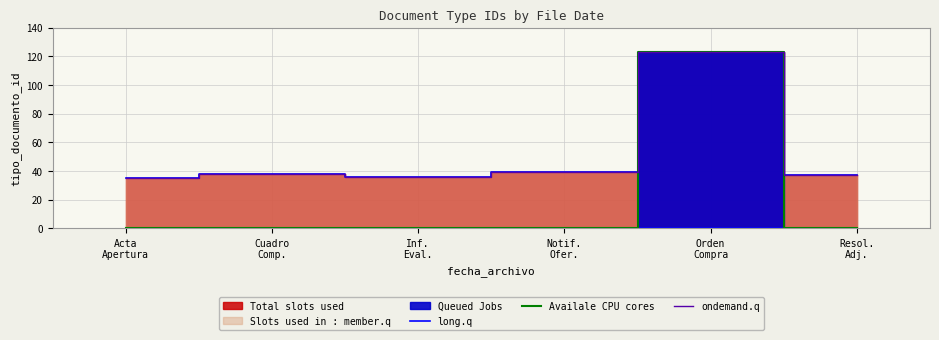

What position from the right is Orden
Compra?

2